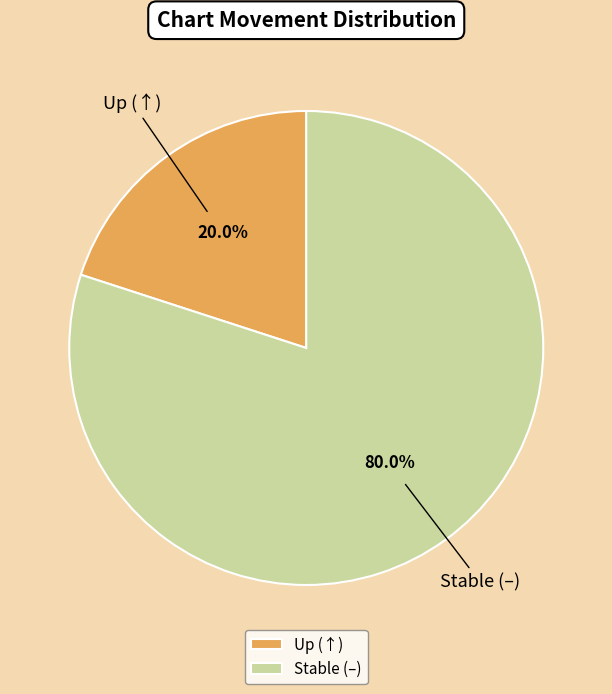

How many slices are in this pie chart?

2